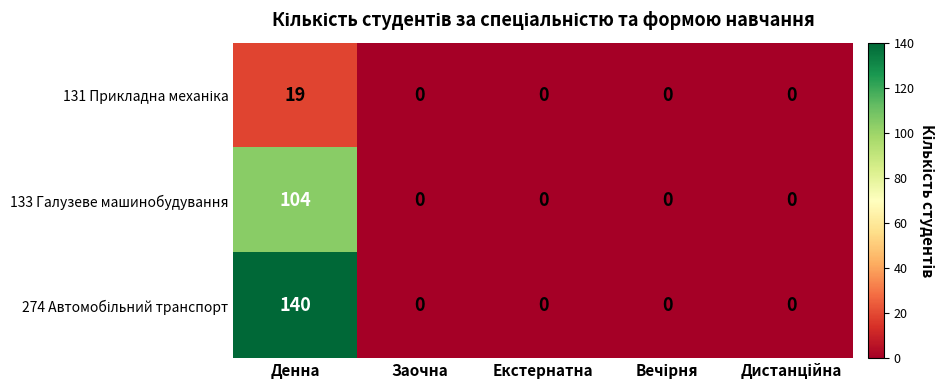

What is the greatest value displayed?

140